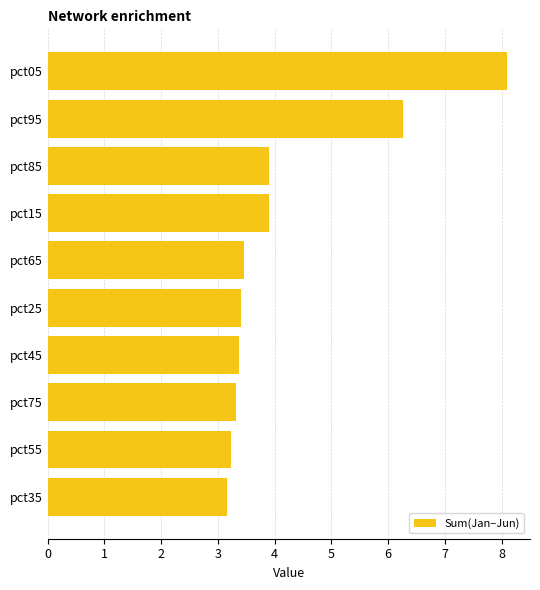

What value does the data have at pct65?

3.5